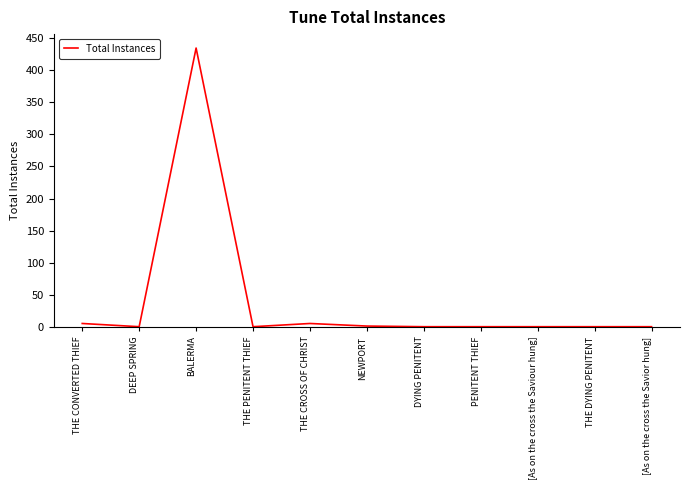

What is the change in value from THE CONVERTED THIEF to NEWPORT?

-4